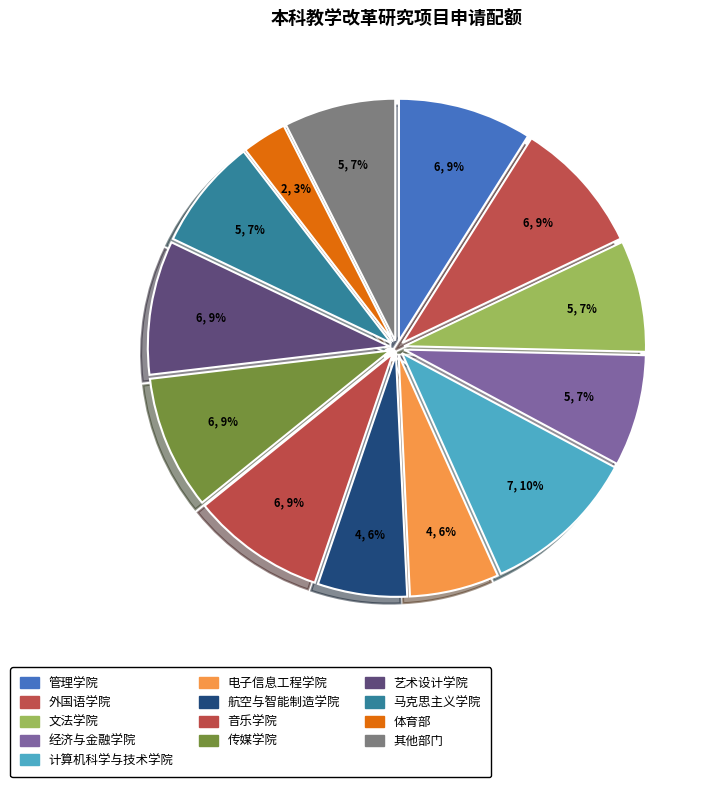

Is there any slice that represents more than half of the pie?

No